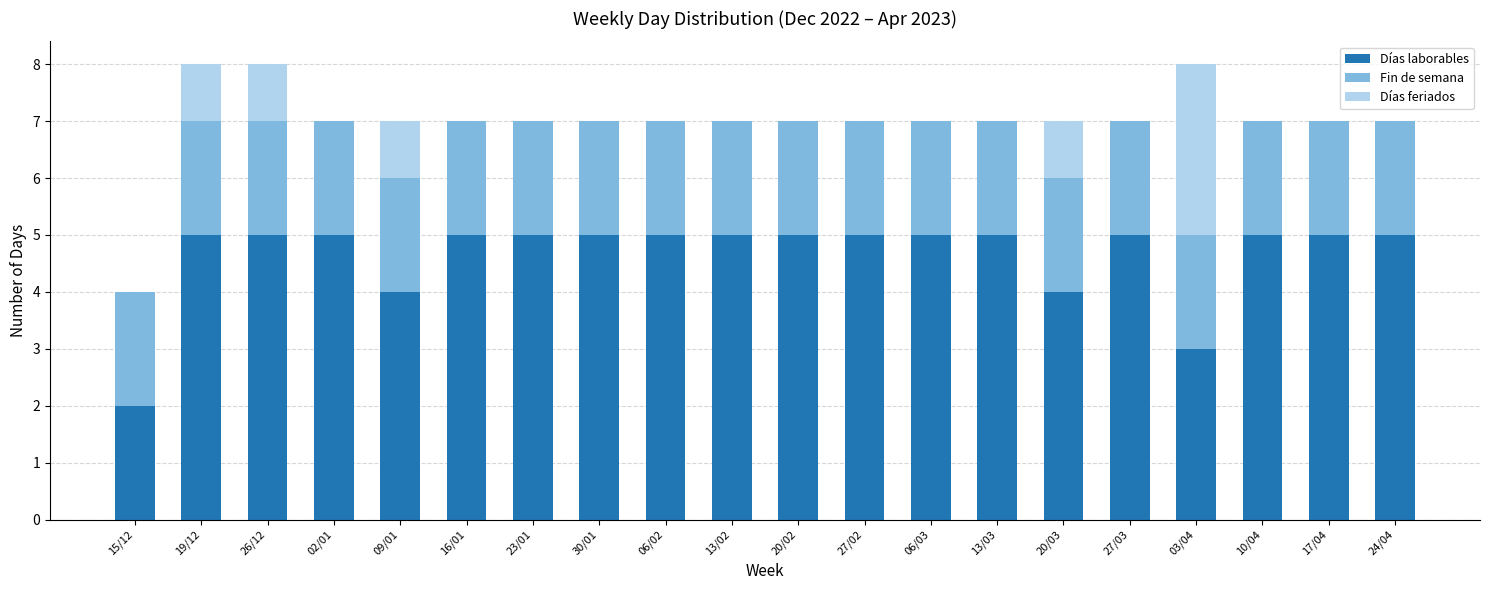

Is it true that Días laborables equals 8 at 23/01?

False